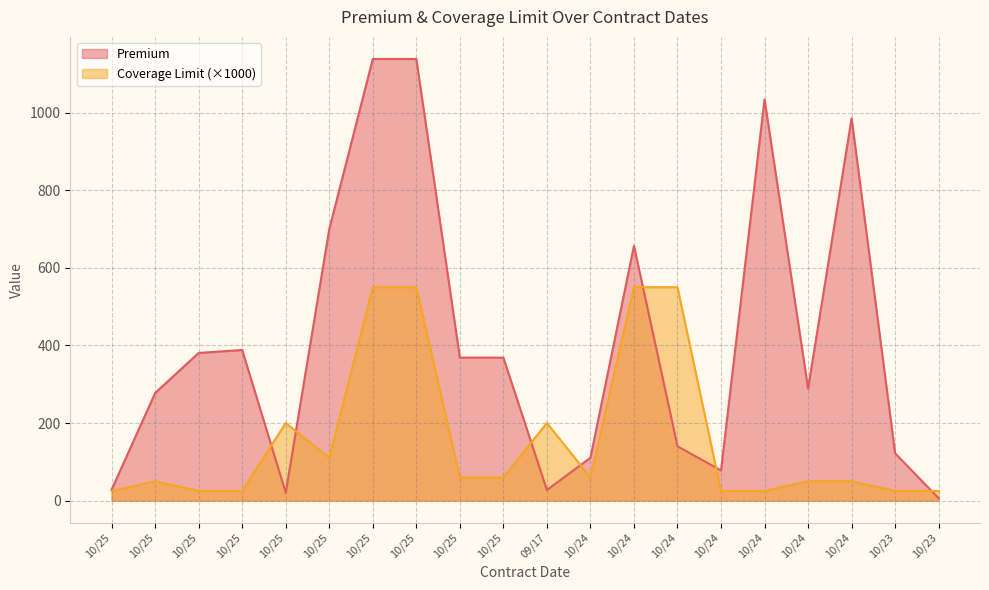

What is the label of the 9th point from the right?

10/24